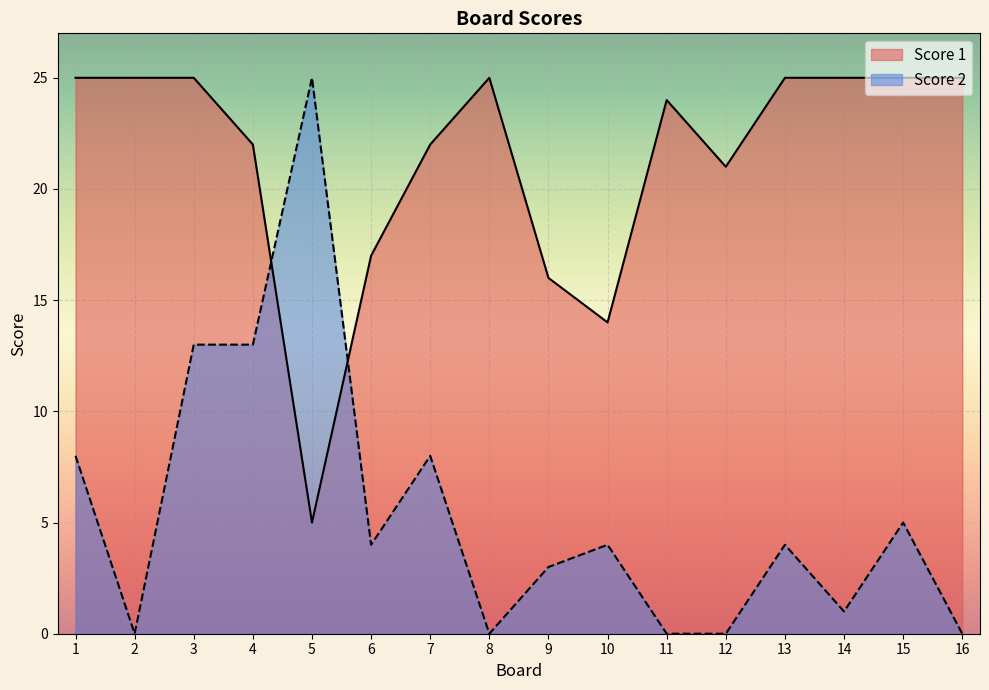

Between which two adjacent categories do Score 1 and Score 2 first intersect?

4 and 5